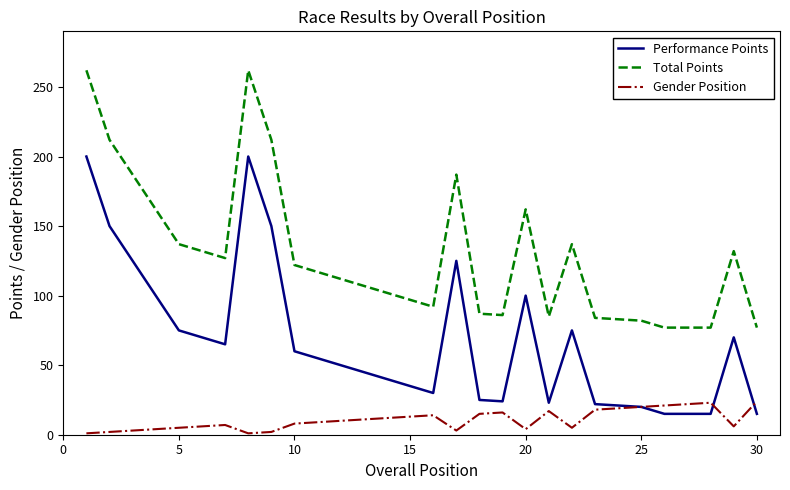

Rank the series by their average value, from highest to lowest.

Total Points, Performance Points, Gender Position